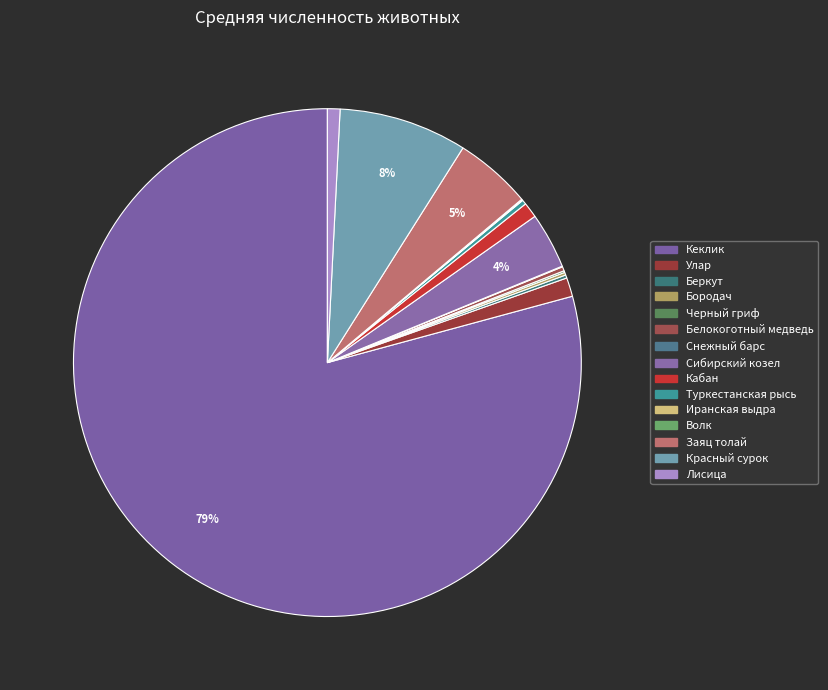

Combined, do Кабан and Белокоготный медведь account for over 50%?

No